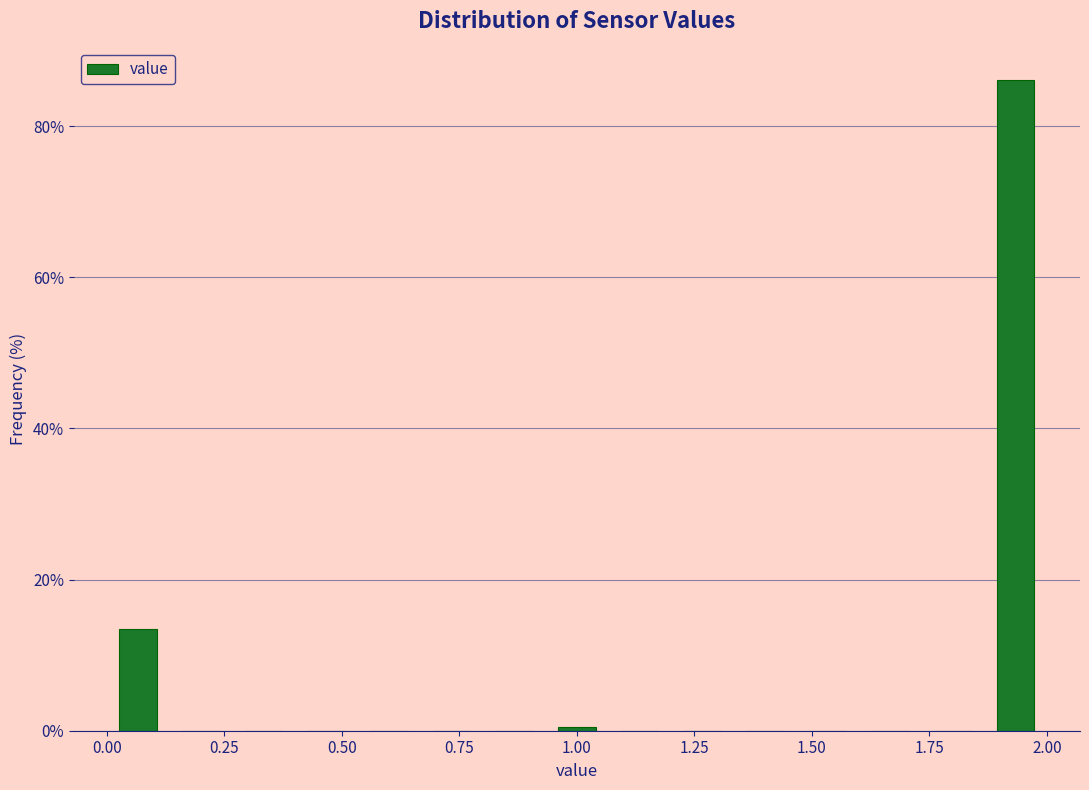

Around what value on the x-axis is the tallest bar? Give the approximate position of its centre, as read against the axis.

1.95